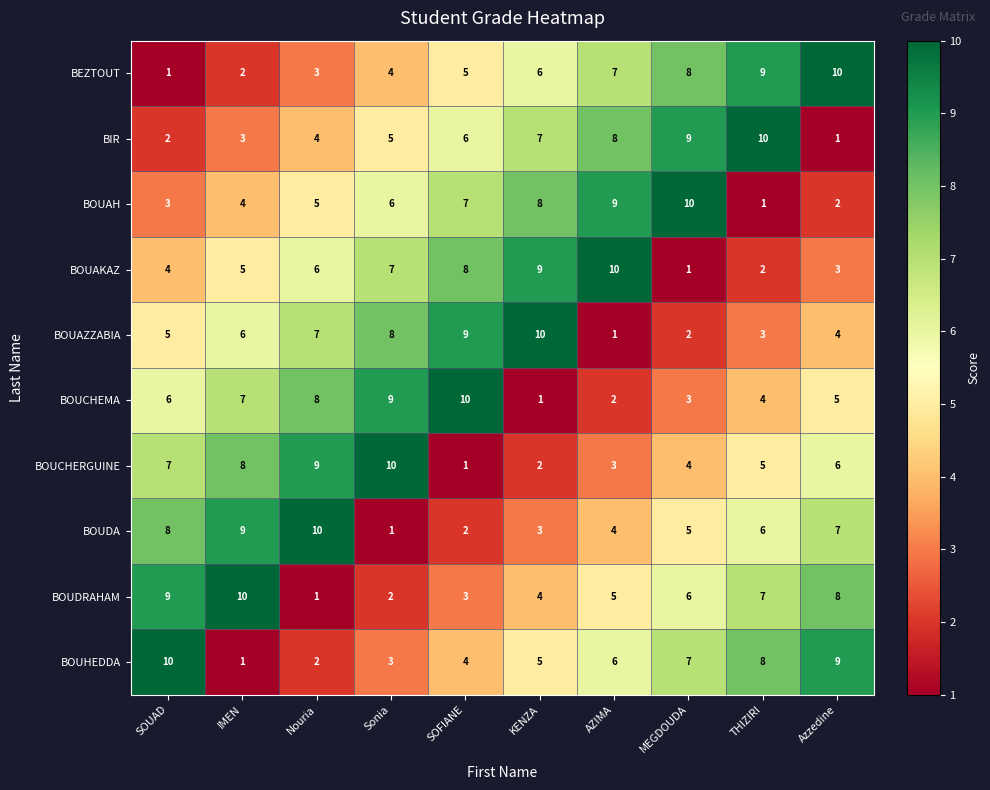

The BOUDRAHAM series shows 10 at IMEN. True or false?

True